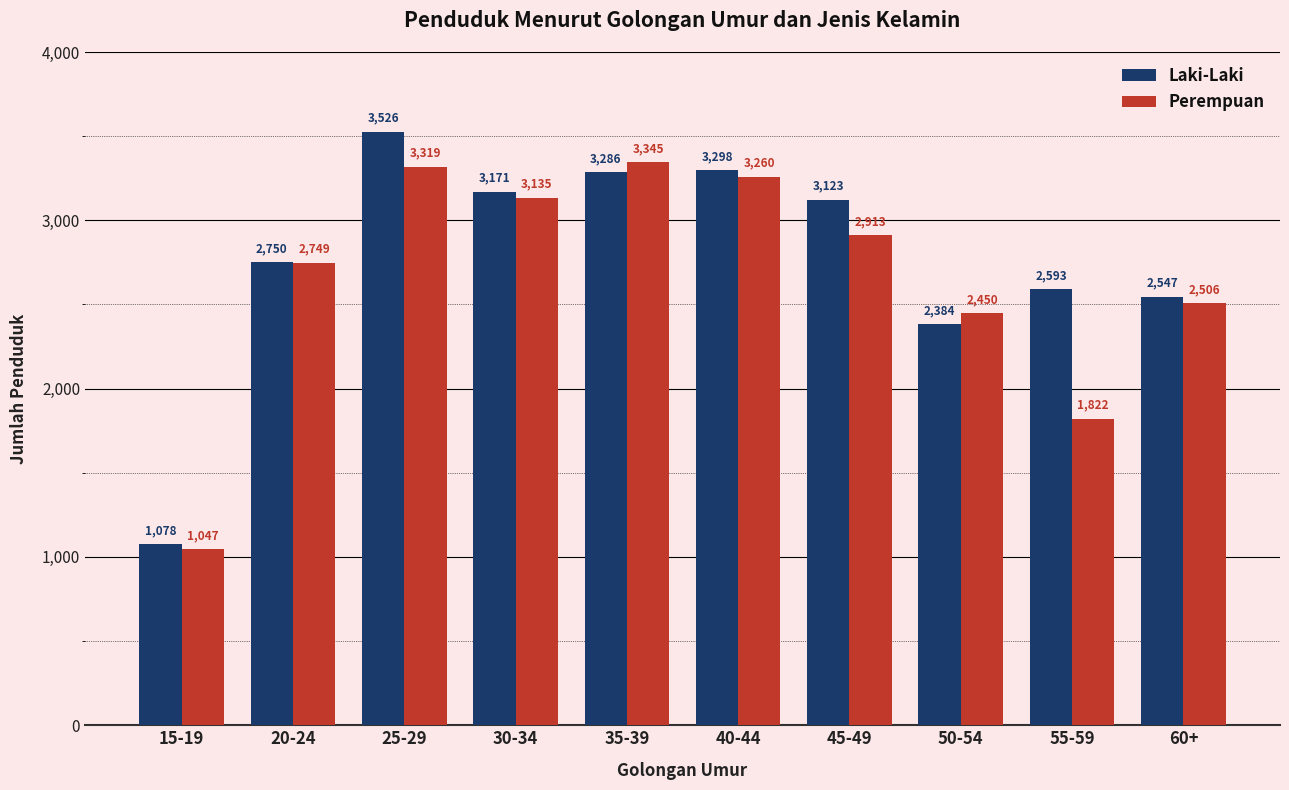

Which series has the largest range (max minus min)?

Laki-Laki